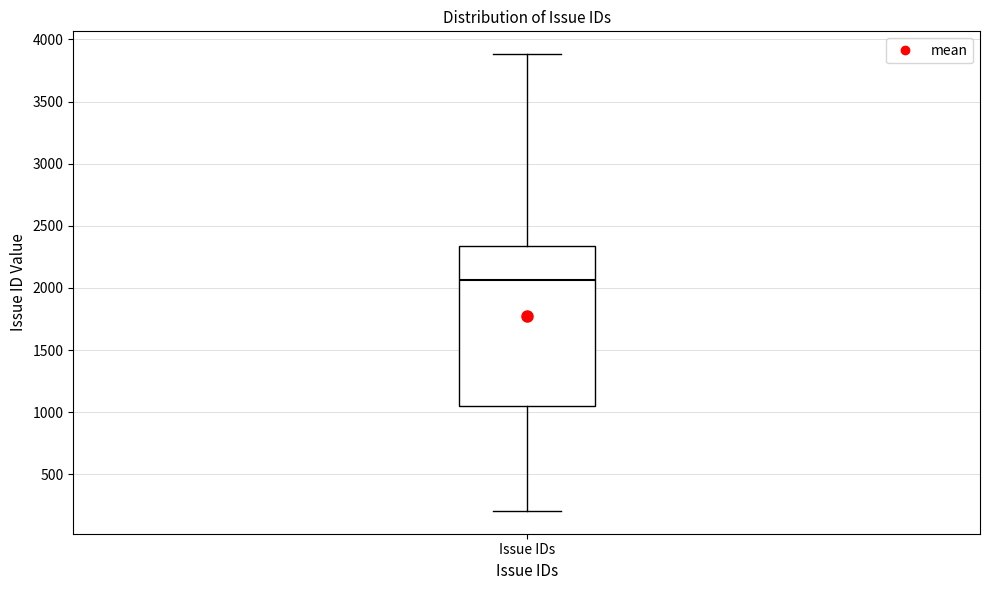

Where is the lower edge of the box for Issue IDs on the y-axis? The values are not printed on the chart, so give them approximately, as read against the axis.

1050